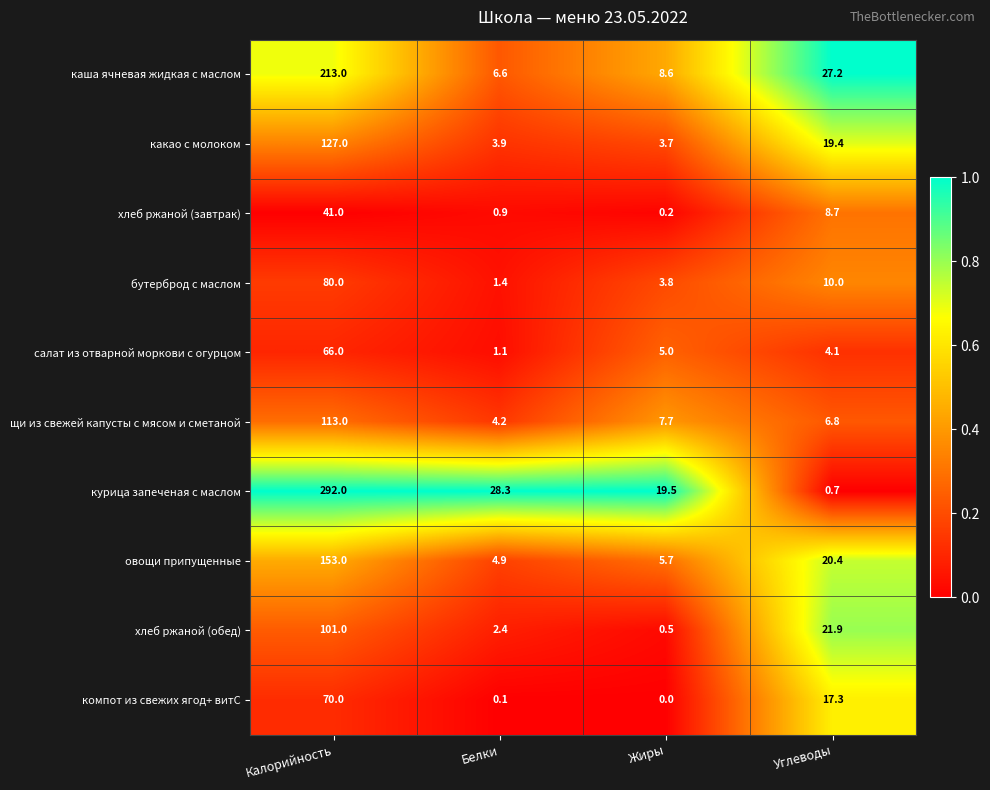

The каша ячневая жидкая с маслом series shows 6.6 at Белки. True or false?

True